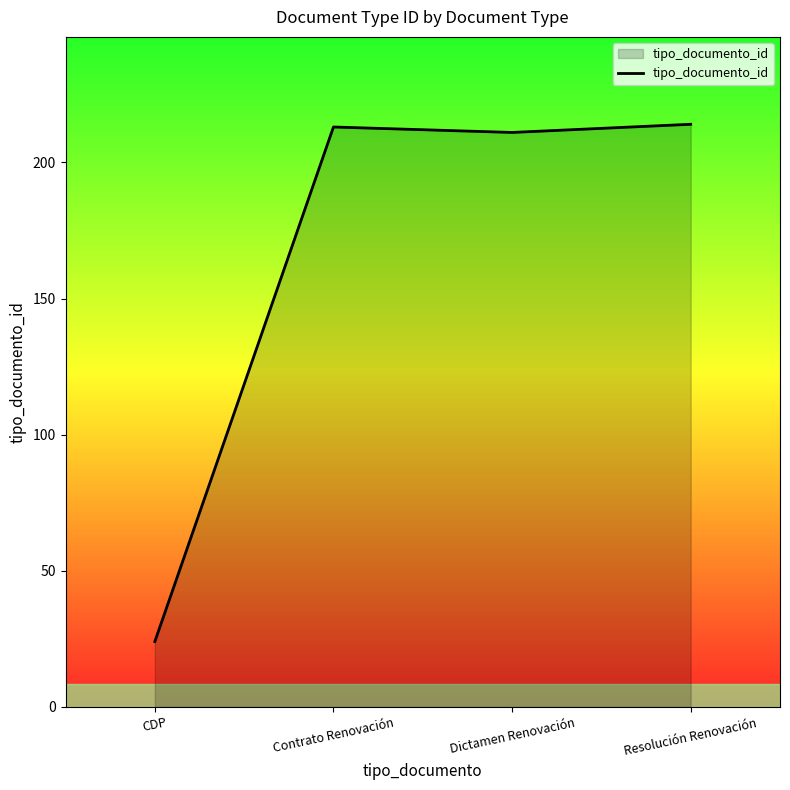

What is the change in value from CDP to Contrato Renovación?

+189